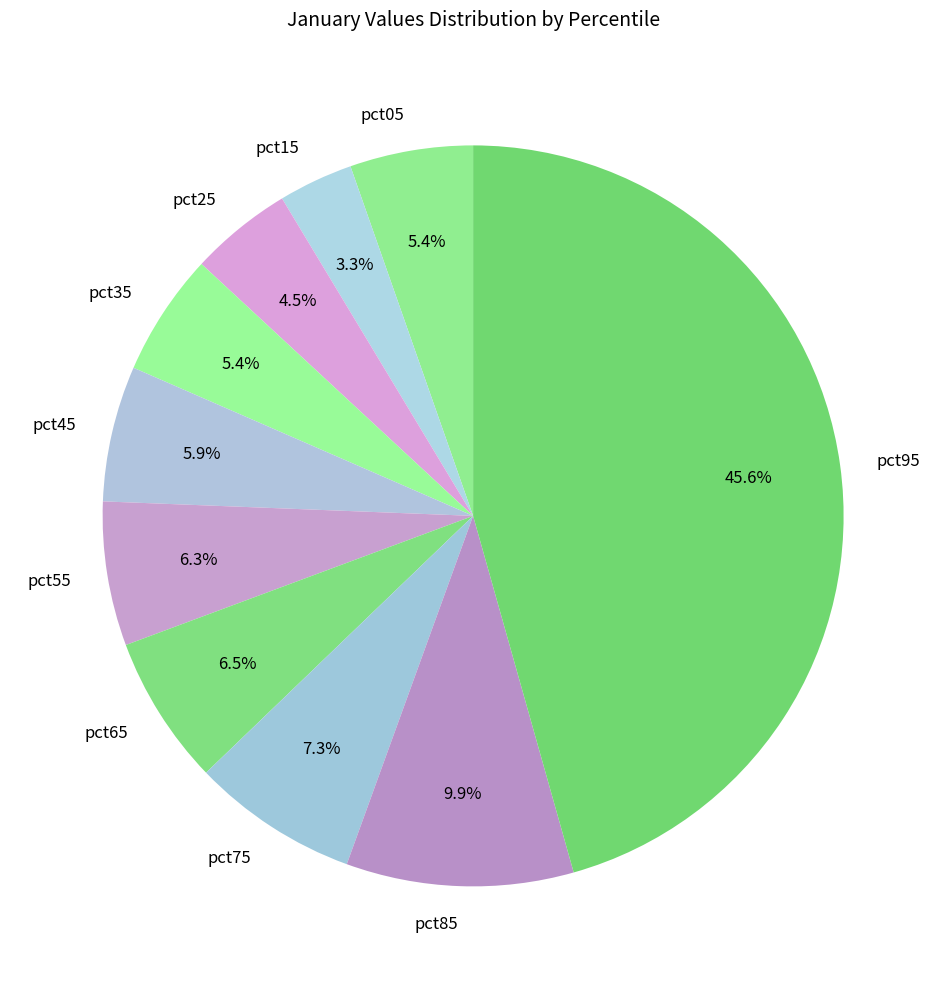

To the nearest percent, what is the average slice percentage?

10%